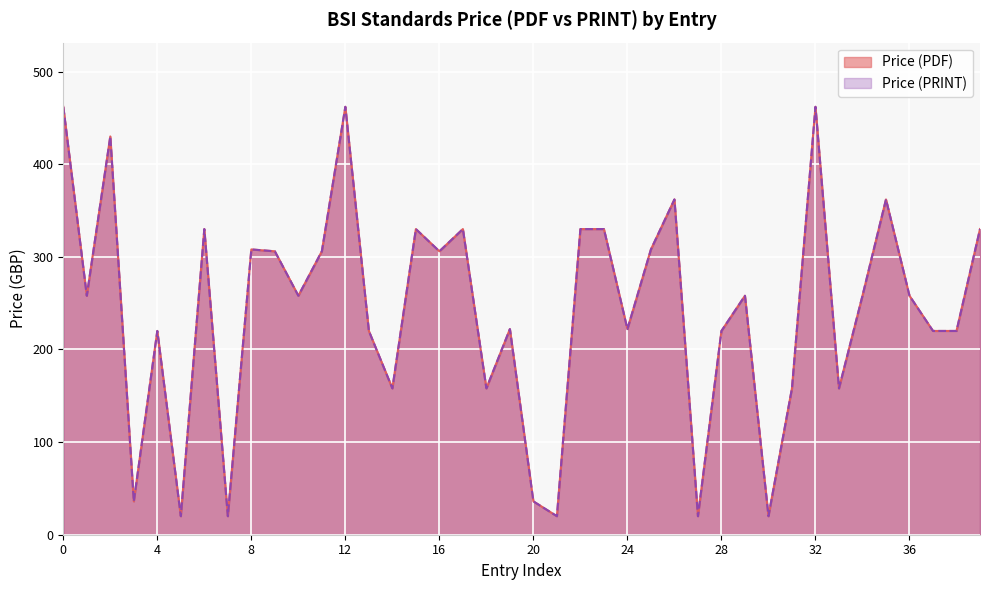

List the series in order of their peak value, lowest first.

Price (PDF), Price (PRINT)